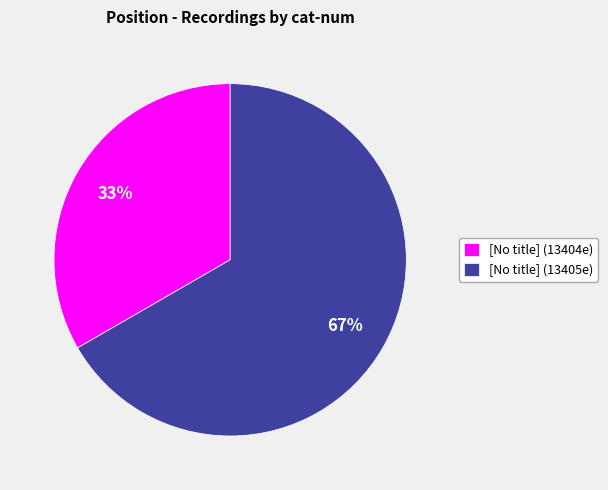

To the nearest percent, what percentage of the pie is [No title] (13405e)?

67%